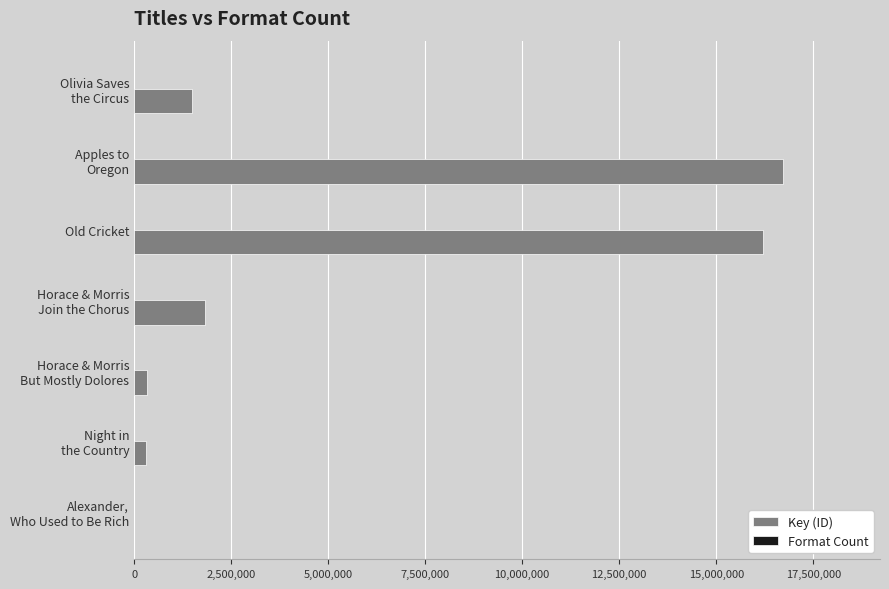

What is the highest value of the Key (ID) series?

16713496